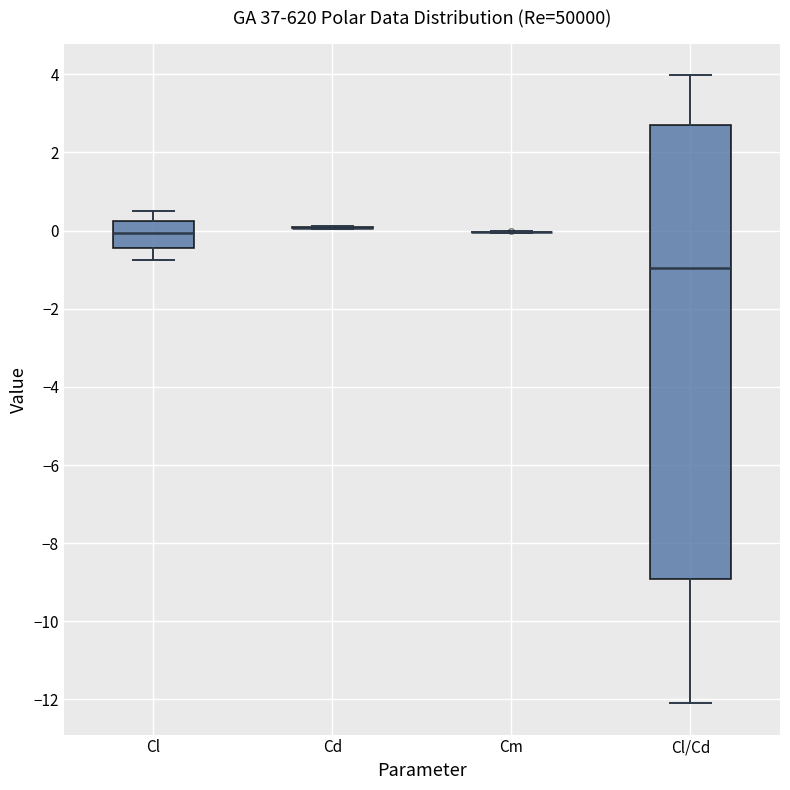

Which box is the tallest, from its lower edge to its upper edge?

Cl/Cd